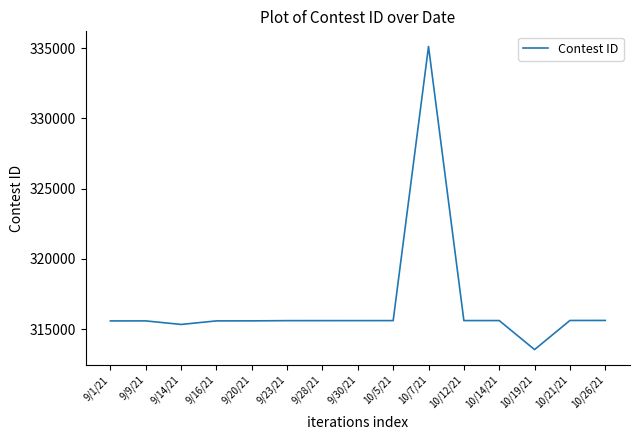

Which has a higher value, 10/5/21 or 10/19/21?

10/5/21